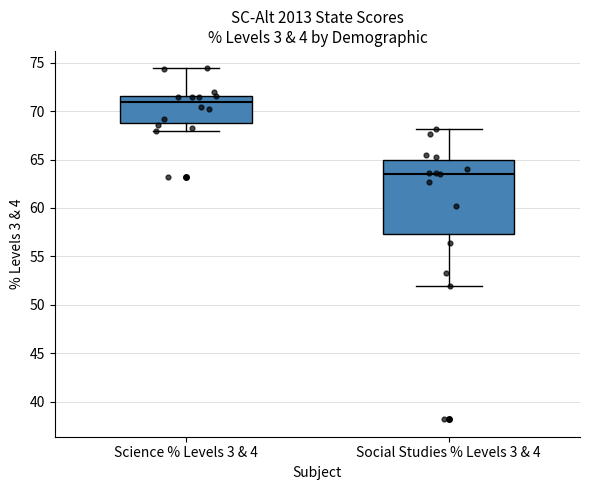

Which box has the lowest median line?

Social Studies % Levels 3 & 4